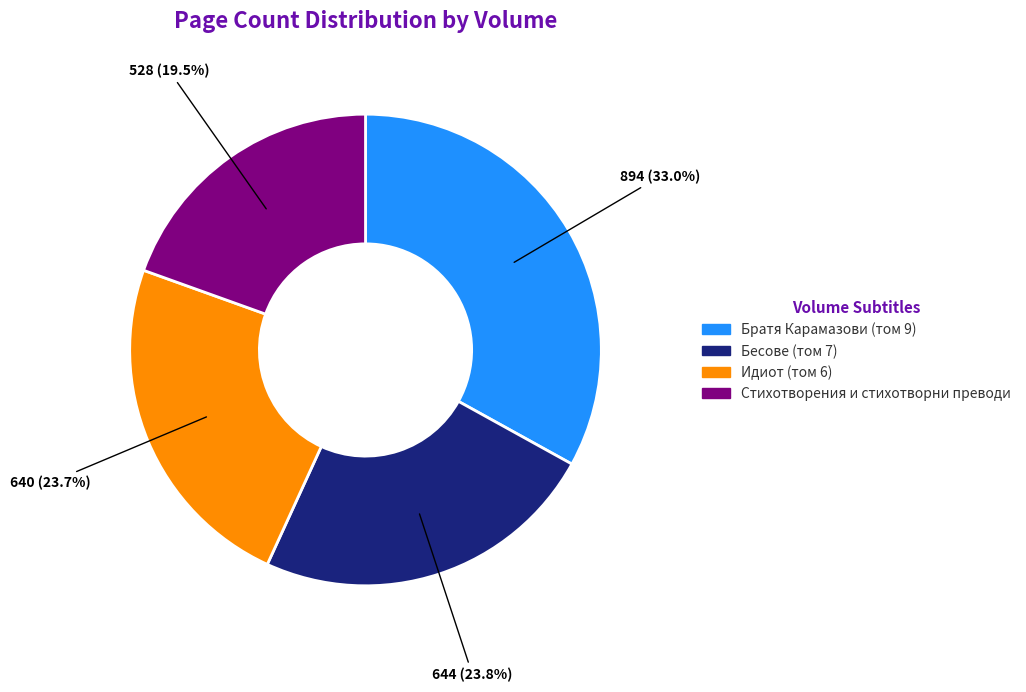

What percentage is the Идиот (том 6) slice, to the nearest percent?

24%